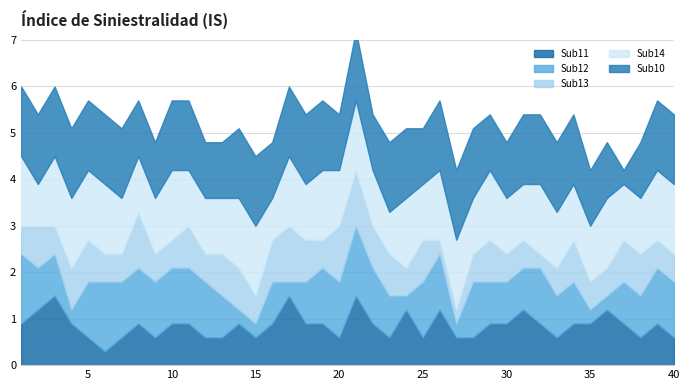

The value of Sub14 at 28 is 6. True or false?

False